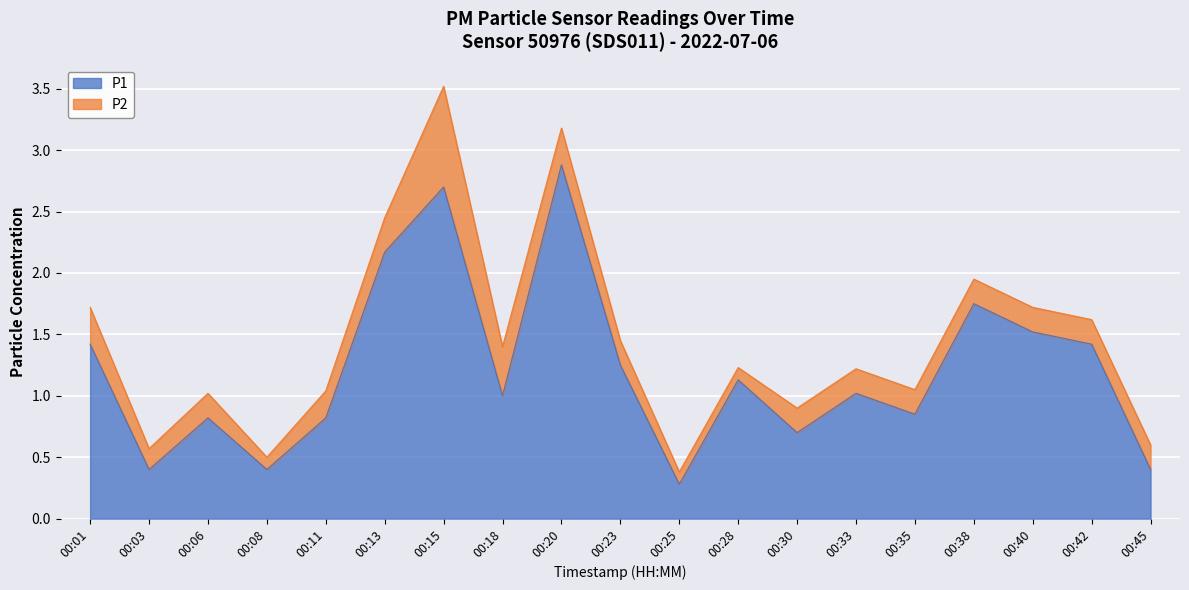

Does the chart display data point markers on the line(s)?

No